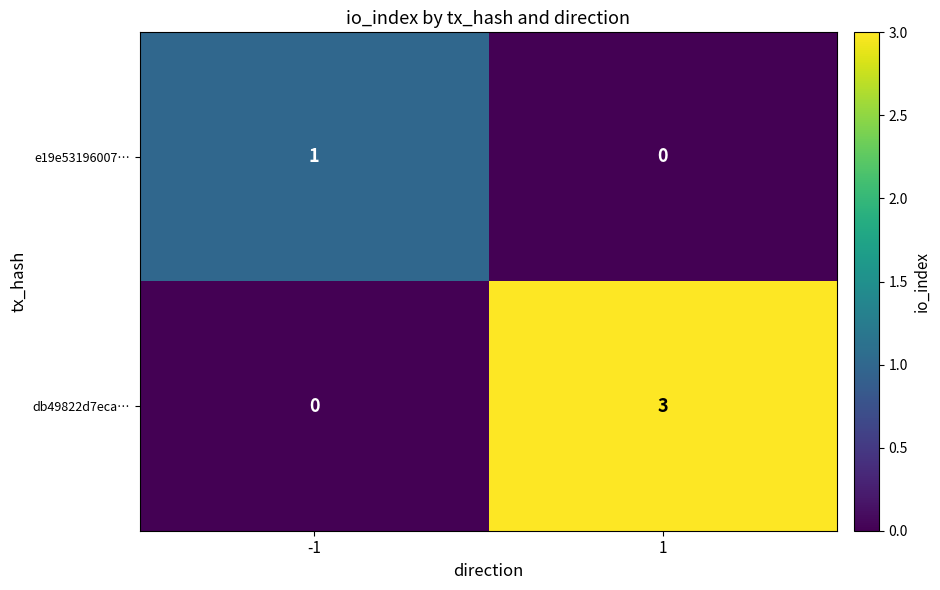

Reading left to right, what are all the values shown in this chart?

e19e53196007…: 1	0
db49822d7eca…: 0	3